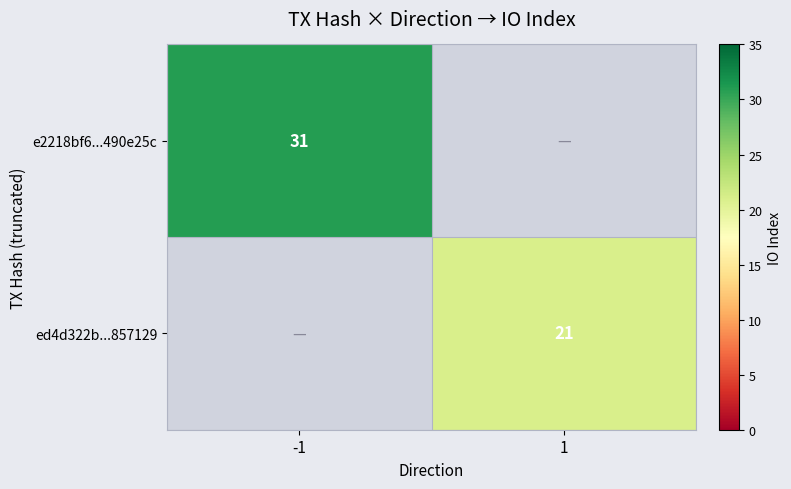

The e2218bf6...490e25c series shows 15 at -1. True or false?

False